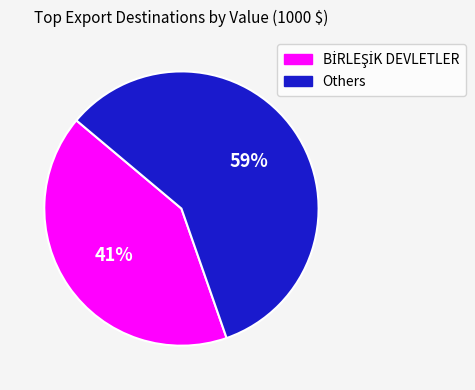

Does any single category account for the majority?

Yes